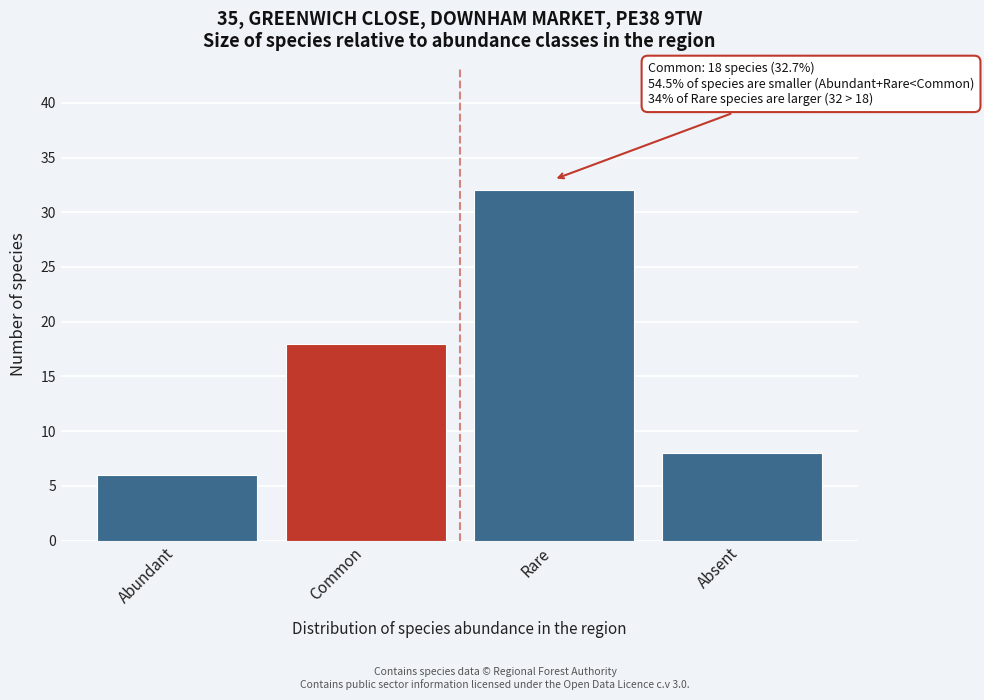

Reading left to right, what are all the values shown in this chart?

Abundant=6	Common=18	Rare=32	Absent=8